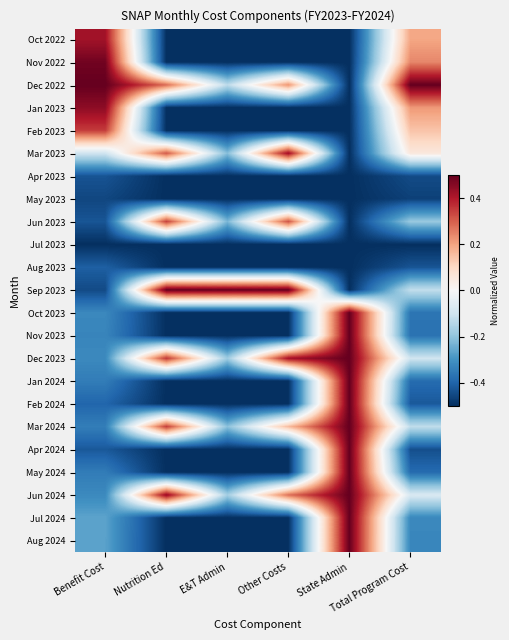

Count the number of categories in the chart.

6